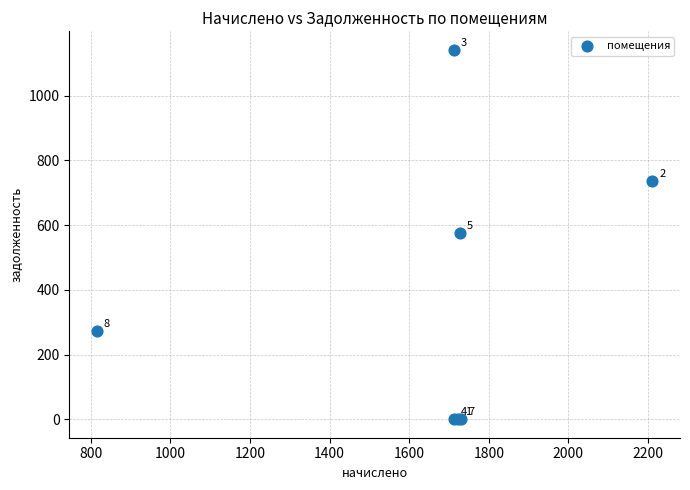

What Y value in the scatter plot is closest to 570?

575.6